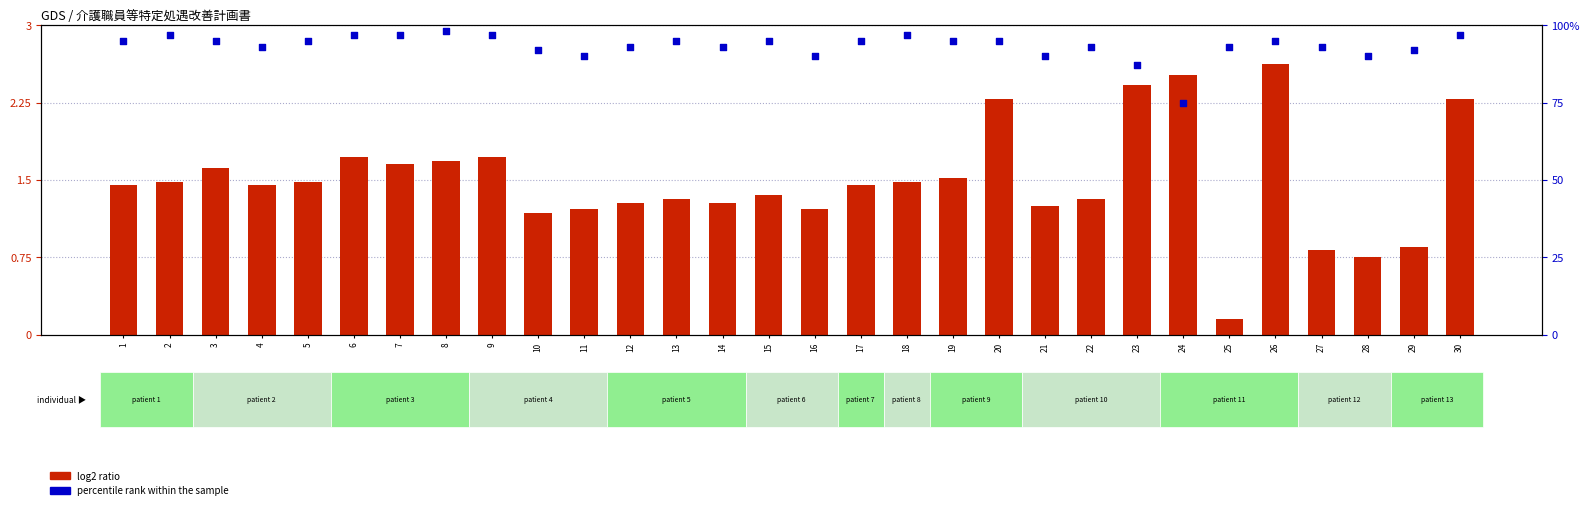

Which series reaches the minimum Y coordinate?

log2 ratio